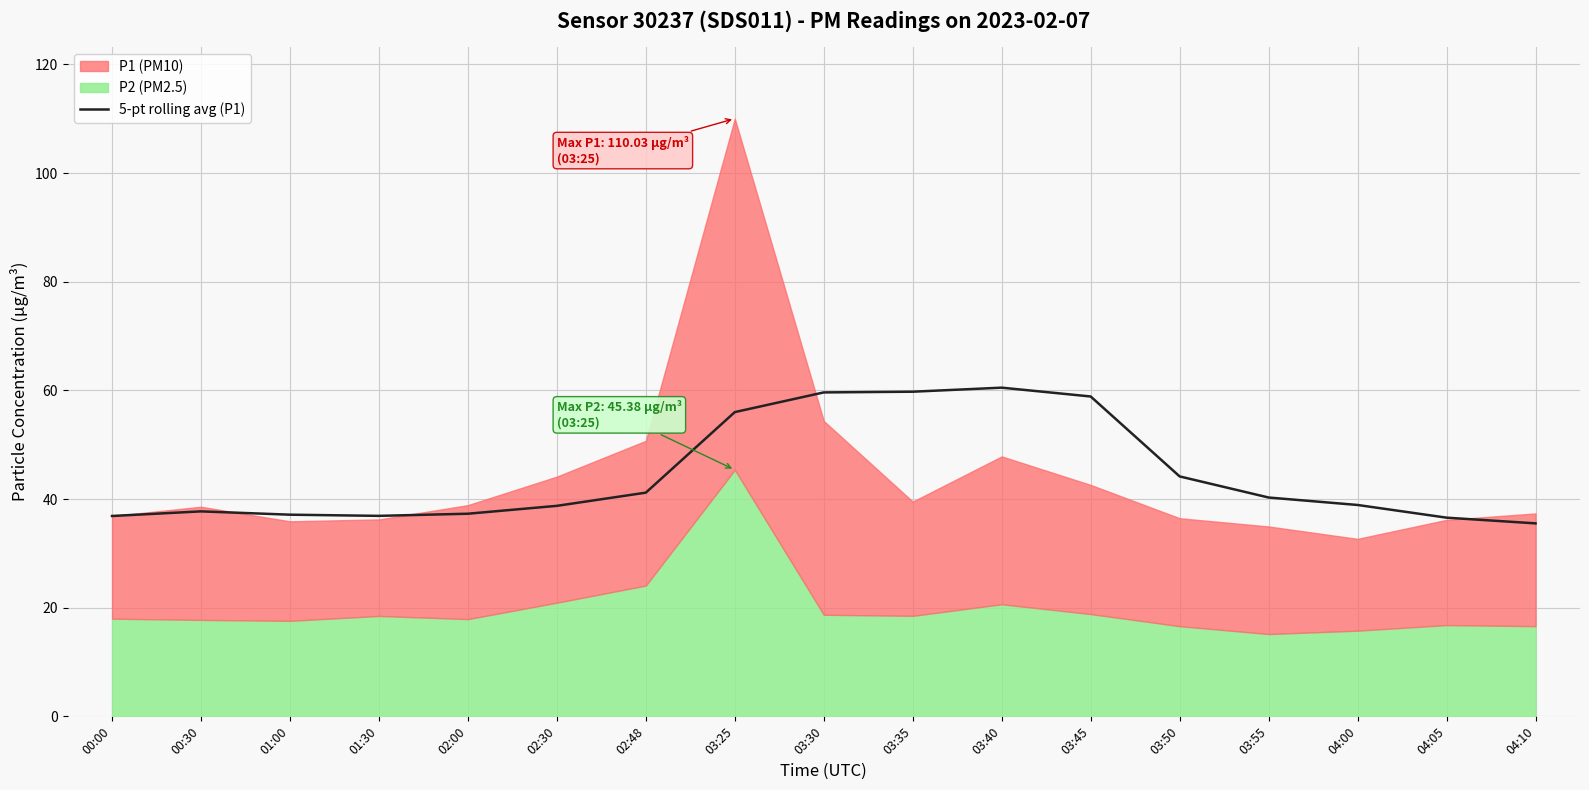

Between 03:45 and 00:30, which is larger?

03:45